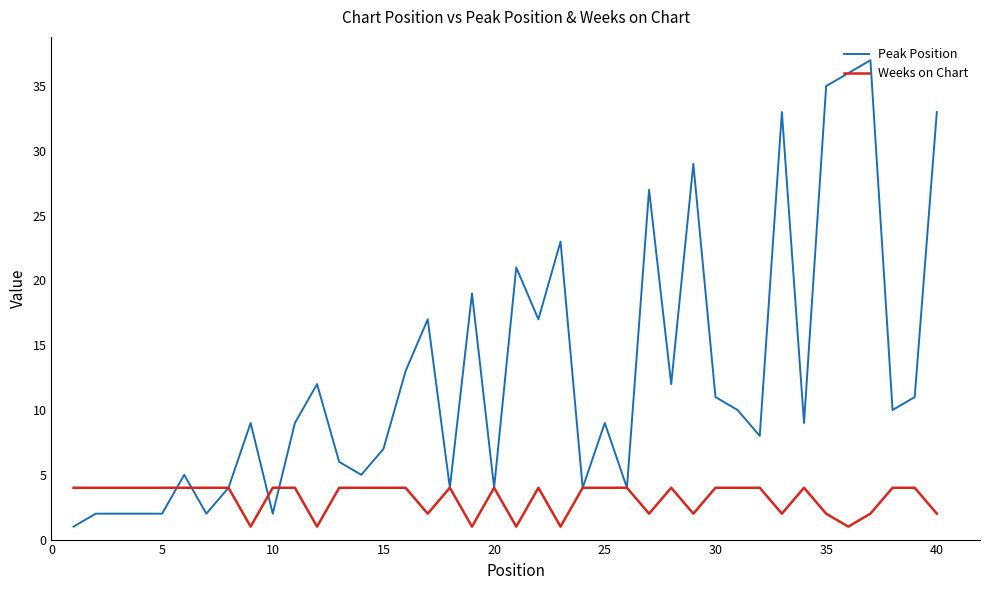

Which series has the largest range (max minus min)?

Peak Position